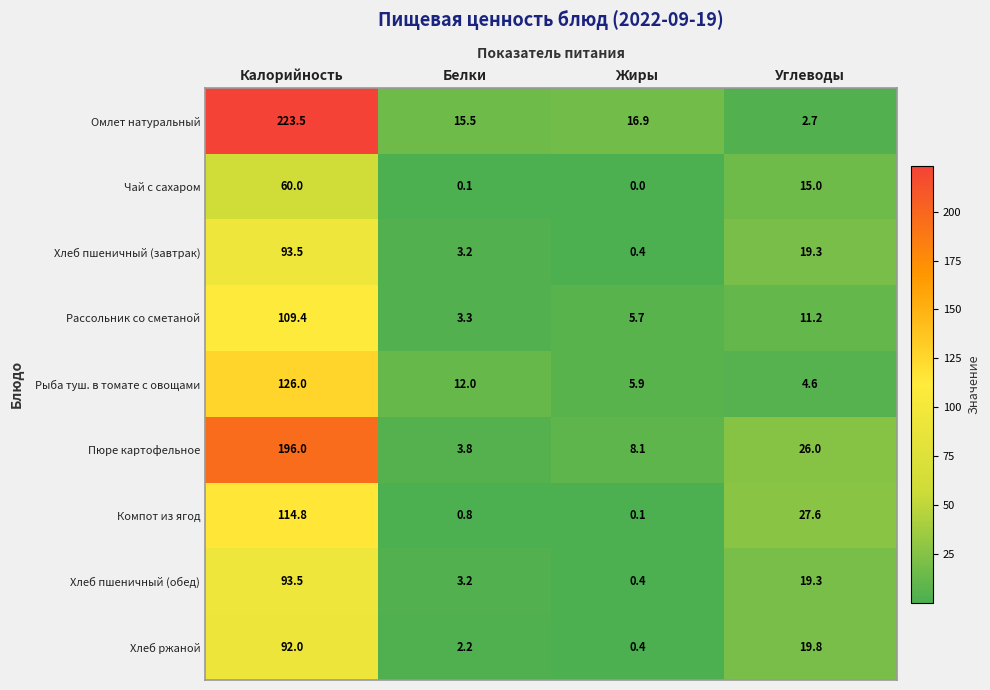

Which series has the largest range (max minus min)?

Омлет натуральный